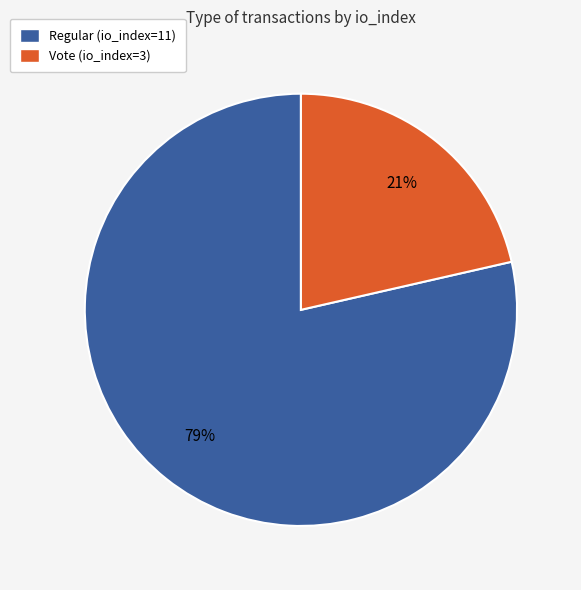

What is the ratio of the value at Vote (io_index=3) to the value at Regular (io_index=11)?

0.3